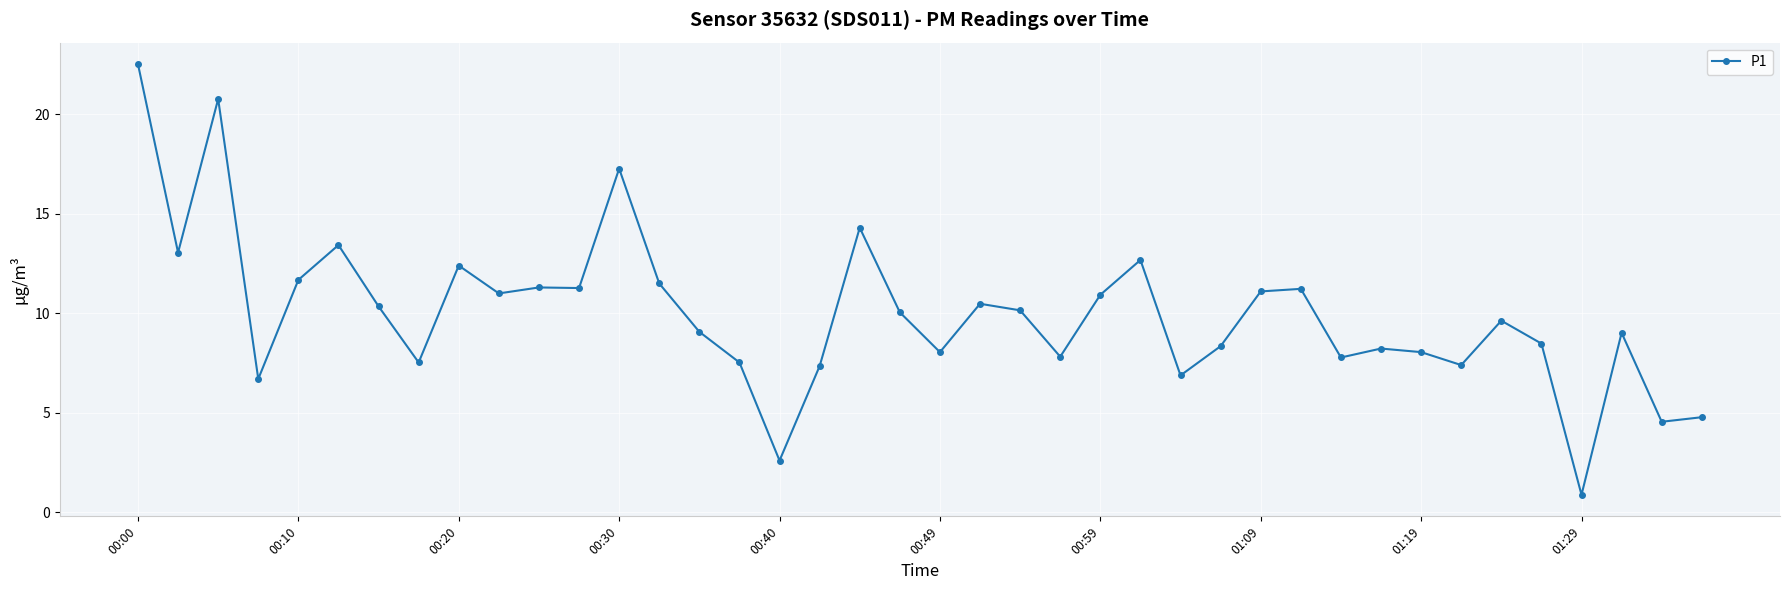

What is the greatest value displayed?

22.5